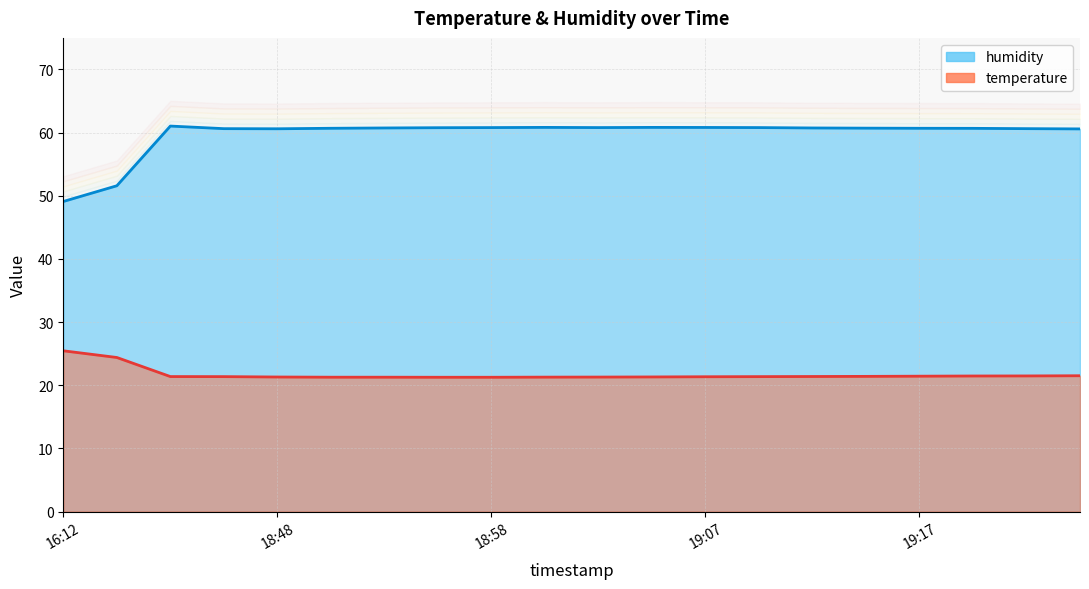

Rank the categories by humidity value from lowest to highest.

16:12, 16:15, 19:25, 18:48, 18:46, 19:22, 19:20, 18:50, 19:17, 19:15, 18:53, 19:12, 18:55, 18:58, 19:03, 19:10, 19:07, 19:00, 19:05, 18:43